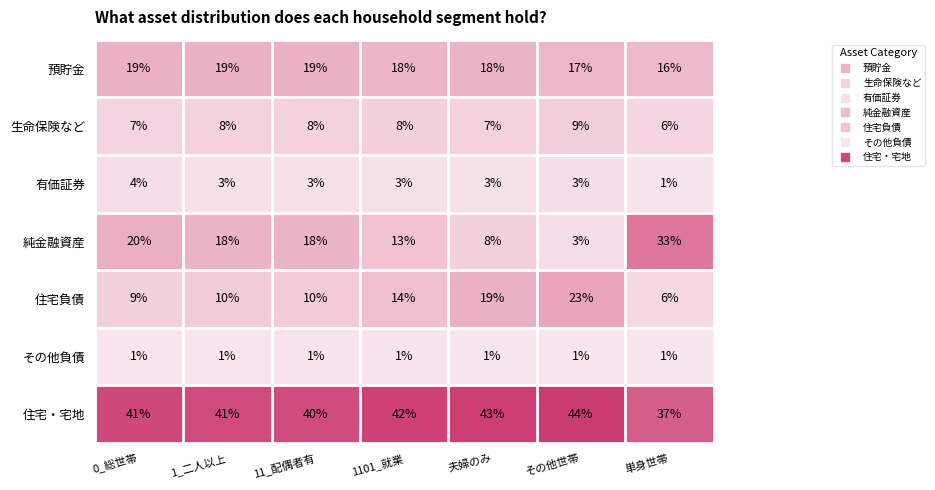

What is the approximate value of 有価証券 at その他世帯?

3